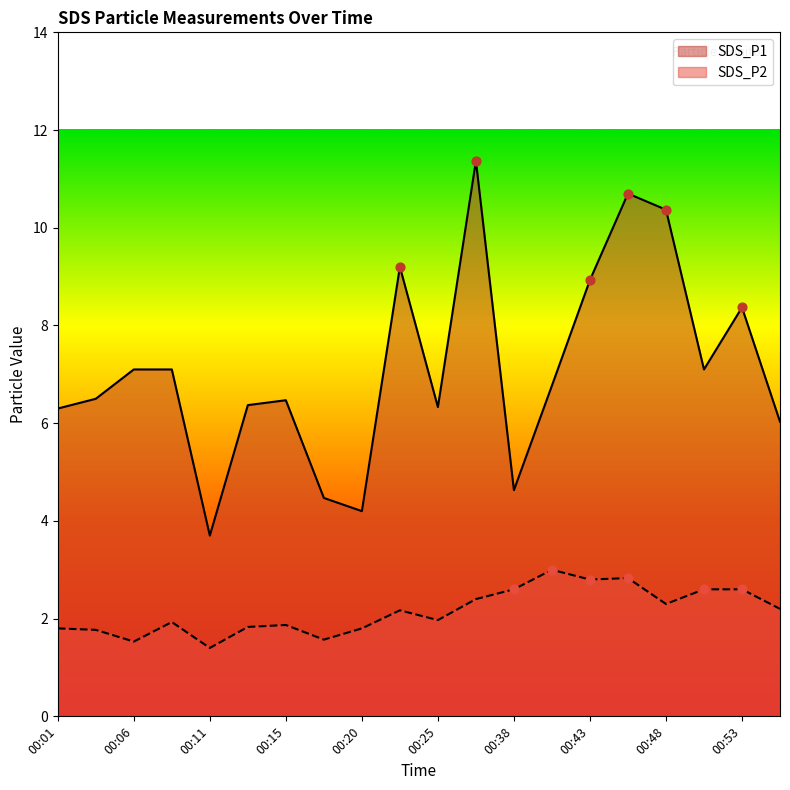

Which series reaches the maximum Y coordinate?

SDS_P1